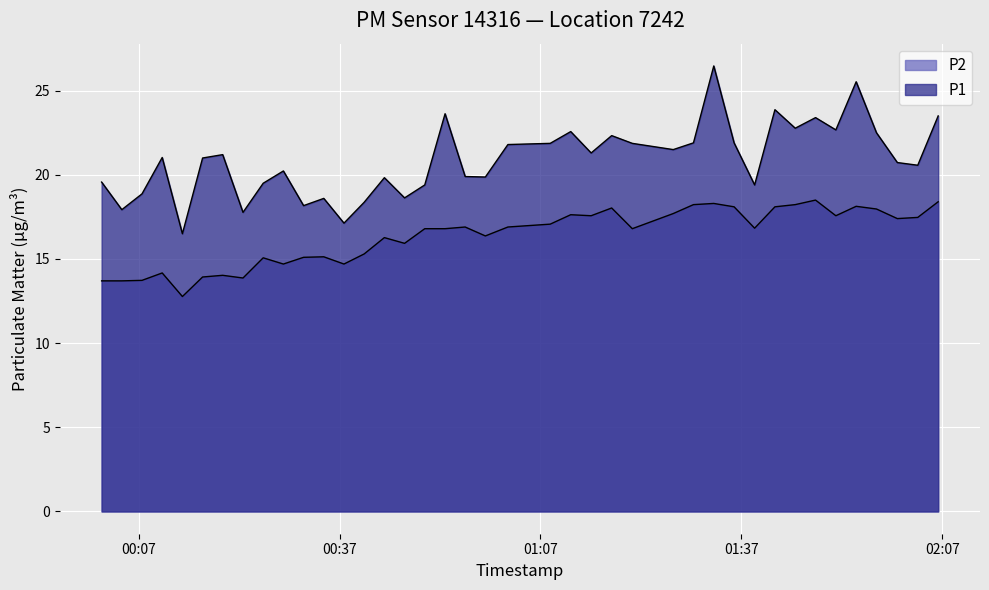

Reading left to right, extract all data points from this chart.

P1: 19.6	17.9	18.9	21.0	16.5	21.0	21.2	17.8	19.5	20.2	18.2	18.6	17.1	18.4	19.8	18.6	19.4	23.6	19.9	19.9	21.8	21.9	22.6	21.3	22.3	21.9	21.5	21.9	26.5	21.9	19.4	23.9	22.8	23.4	22.7	25.5	22.5	20.7	20.6	23.5
P2: 13.7	13.7	13.7	14.2	12.8	13.9	14.0	13.9	15.1	14.7	15.1	15.1	14.7	15.3	16.3	15.9	16.8	16.8	16.9	16.4	16.9	17.1	17.6	17.6	18.0	16.8	17.7	18.2	18.3	18.1	16.8	18.1	18.2	18.5	17.6	18.1	18.0	17.4	17.5	18.4